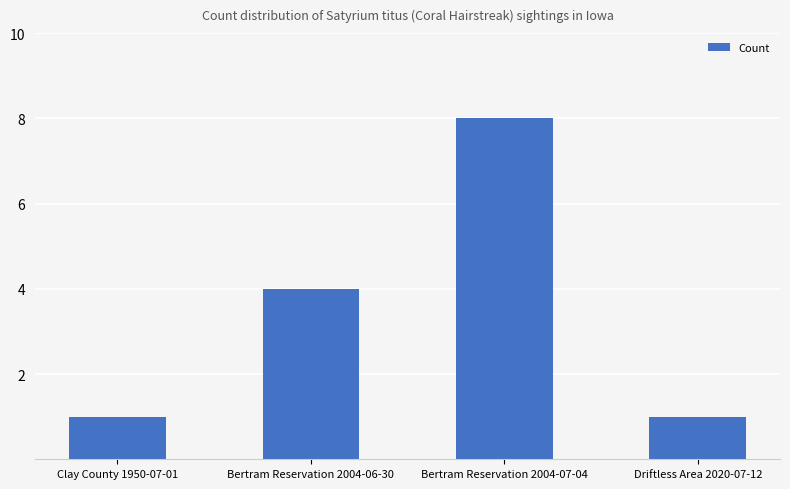

Reading left to right, list all the values displayed in this chart.

1	4	8	1